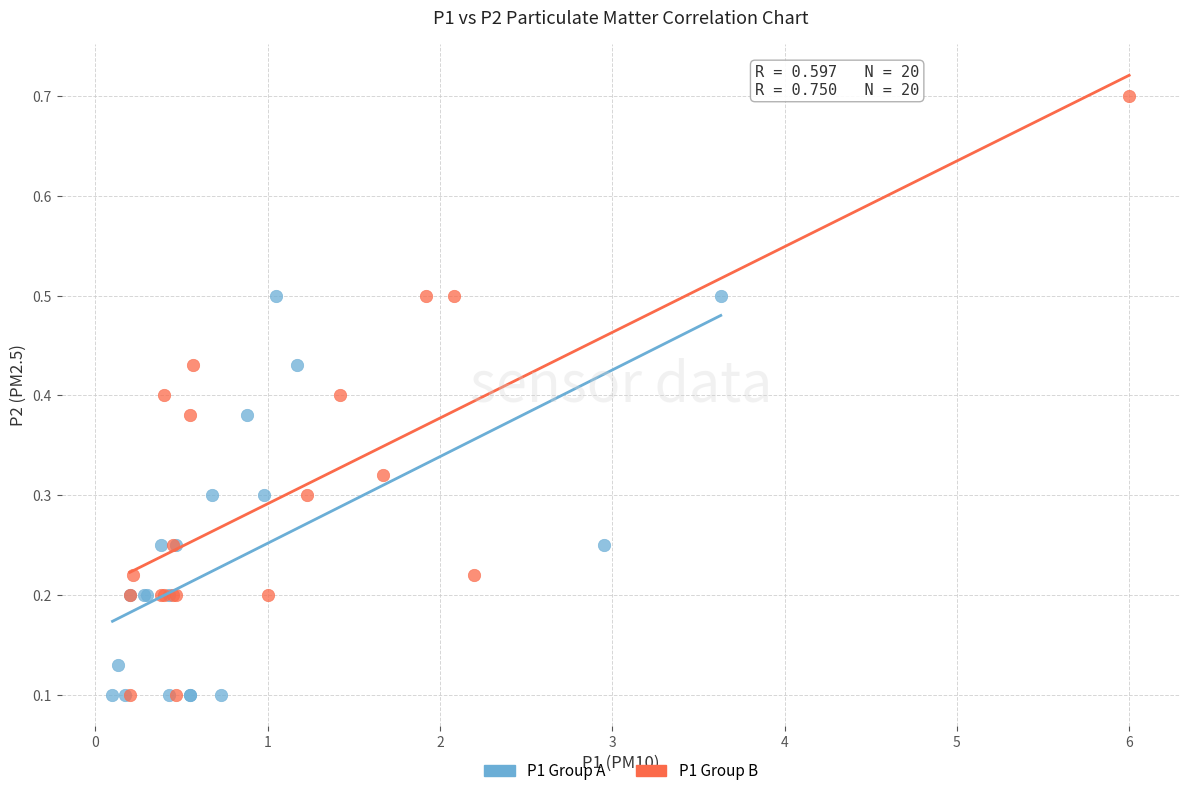

Which series contains the highest Y value?

P1 Group B